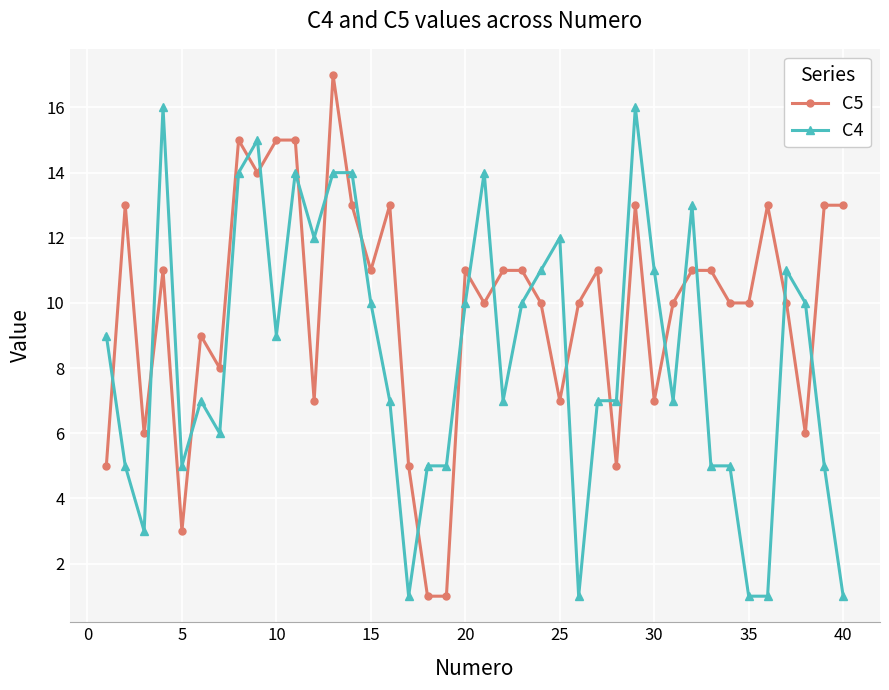

How many intersections are there between C5 and C4?

21